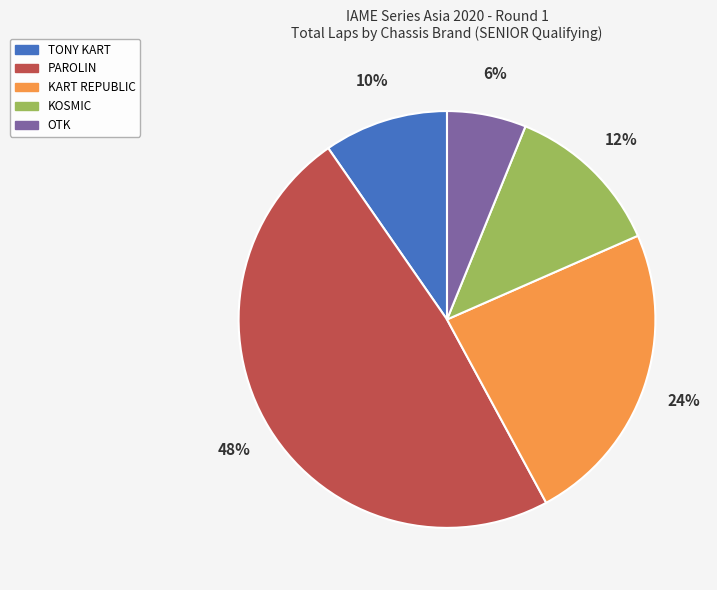

Is there any slice that represents more than half of the pie?

No